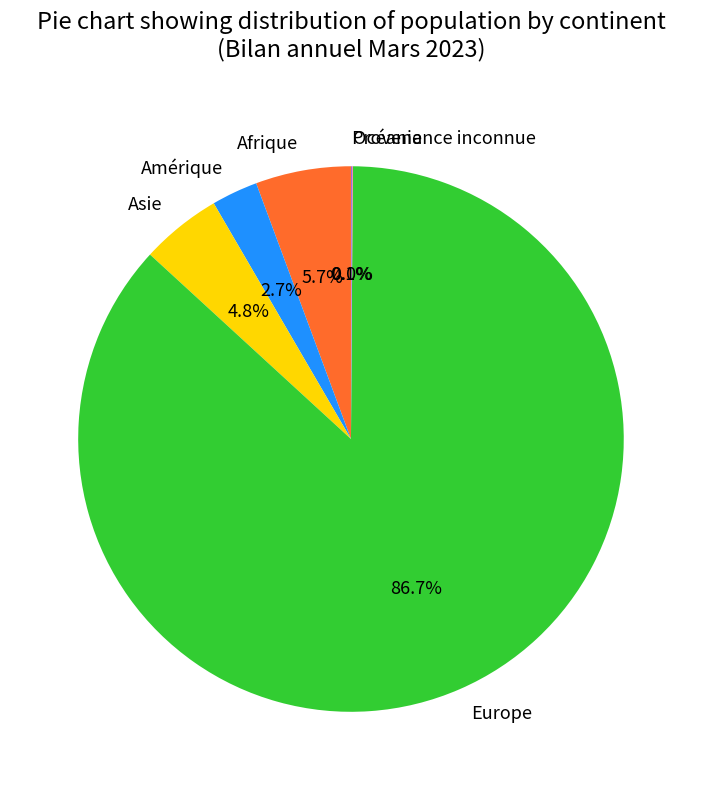

What portion of the pie excludes Europe?

13.3%